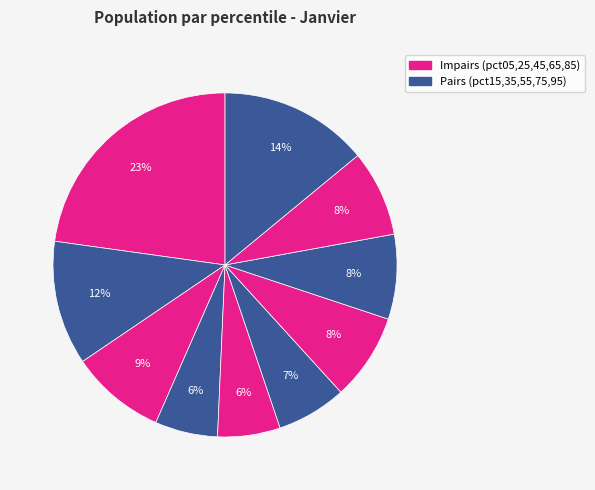

Is there a majority slice in this chart?

No